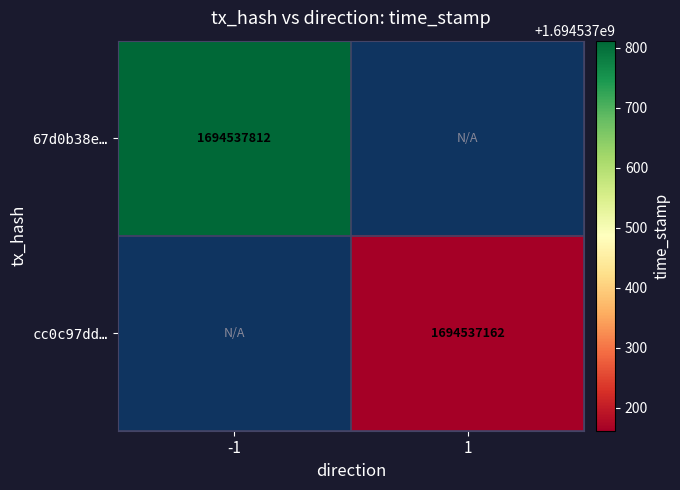

Which series changed the most between direction and time_stamp?

67d0b38ee1c64c816a26967726036c3f8a78964